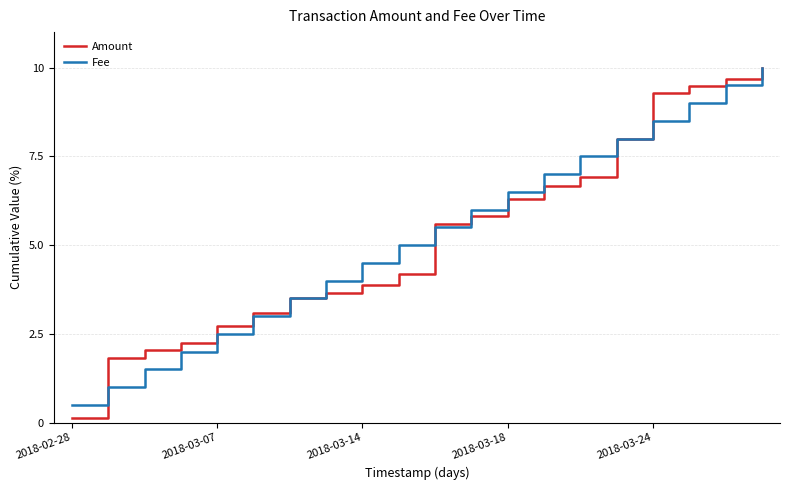

Which series has the widest spread of values?

Amount